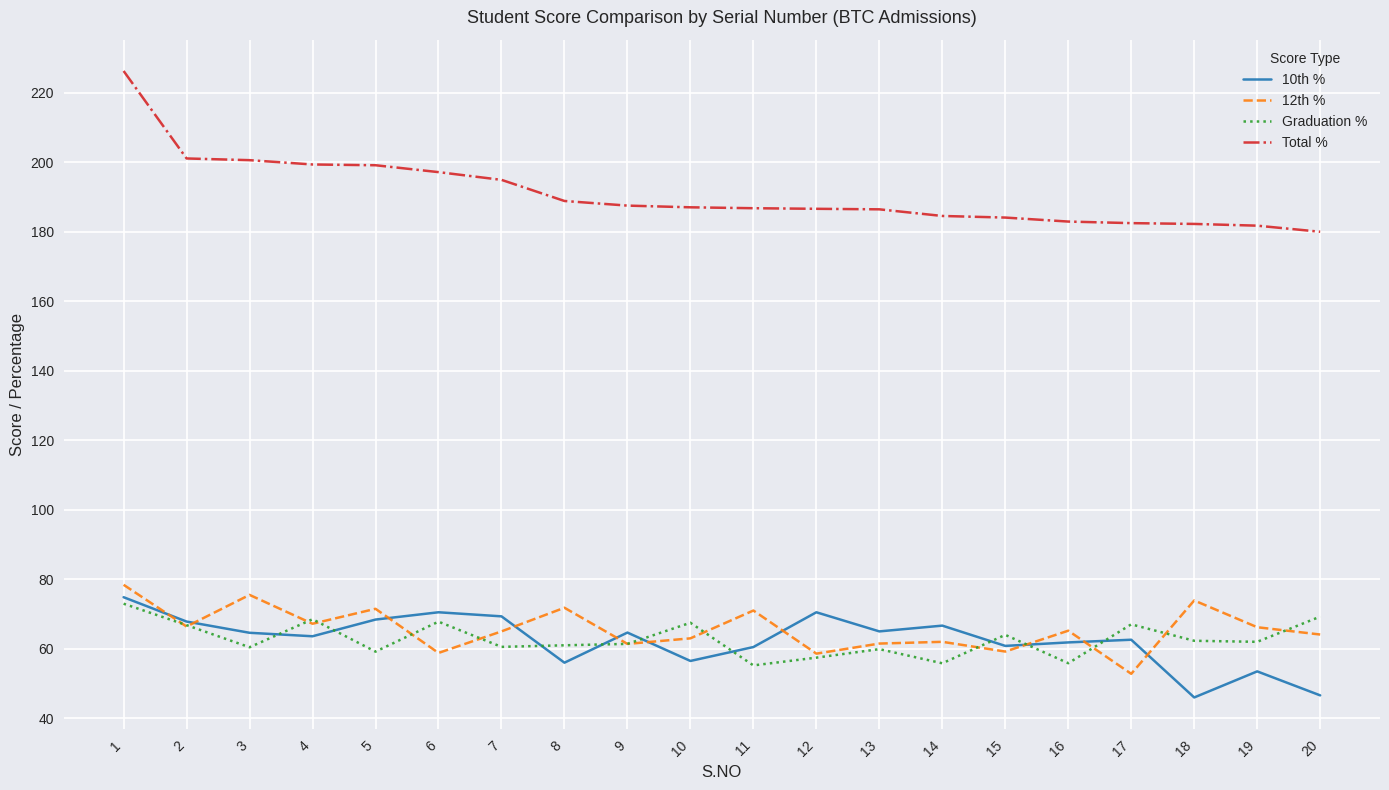

What is the difference between the highest and lowest values at 1?

153.2